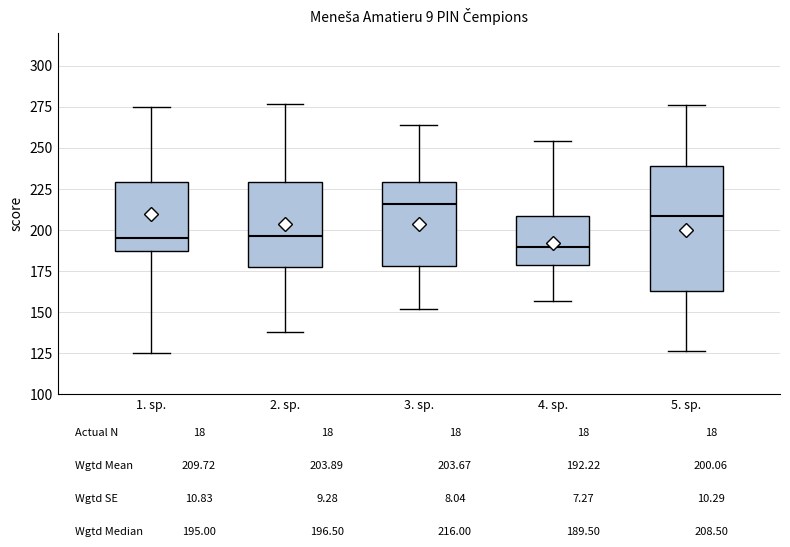

Which box is the tallest, from its lower edge to its upper edge?

5. sp.